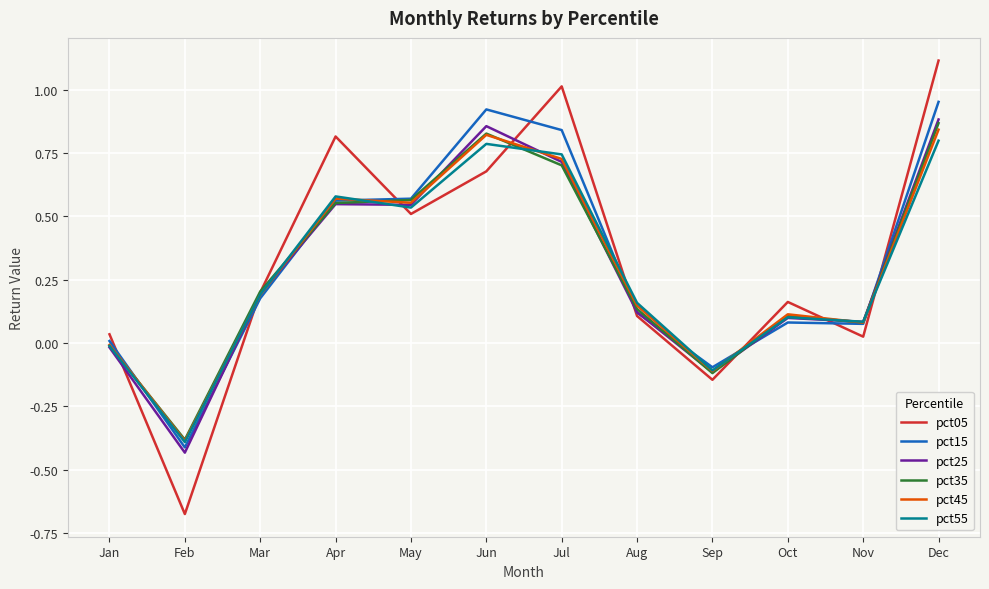

At which category does the chart reach its minimum across all series?

Feb